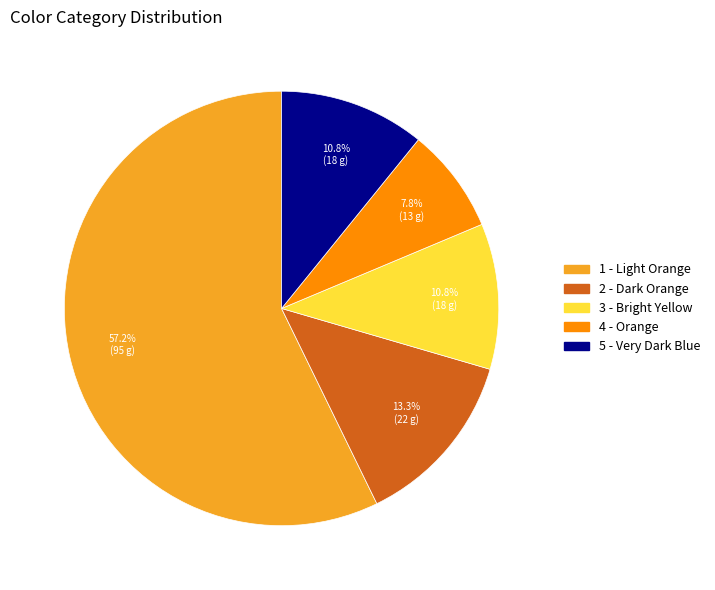

What is the smallest slice in the pie chart?

4 - Orange